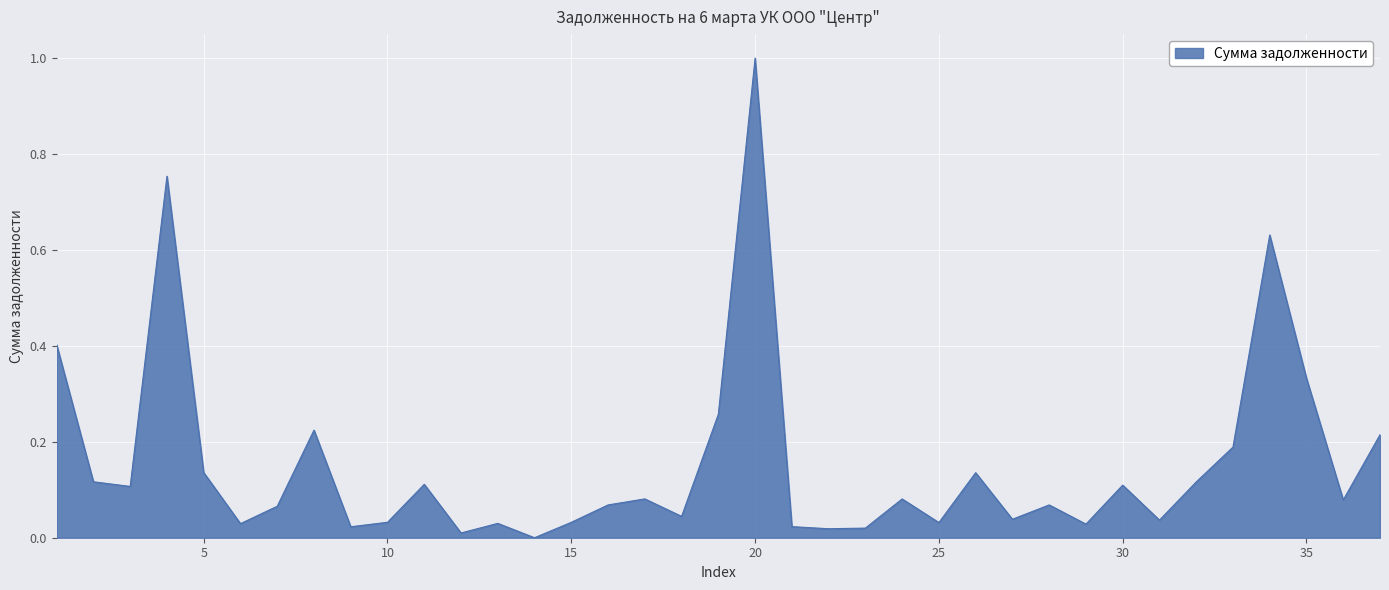

What is the greatest value displayed?

1.0